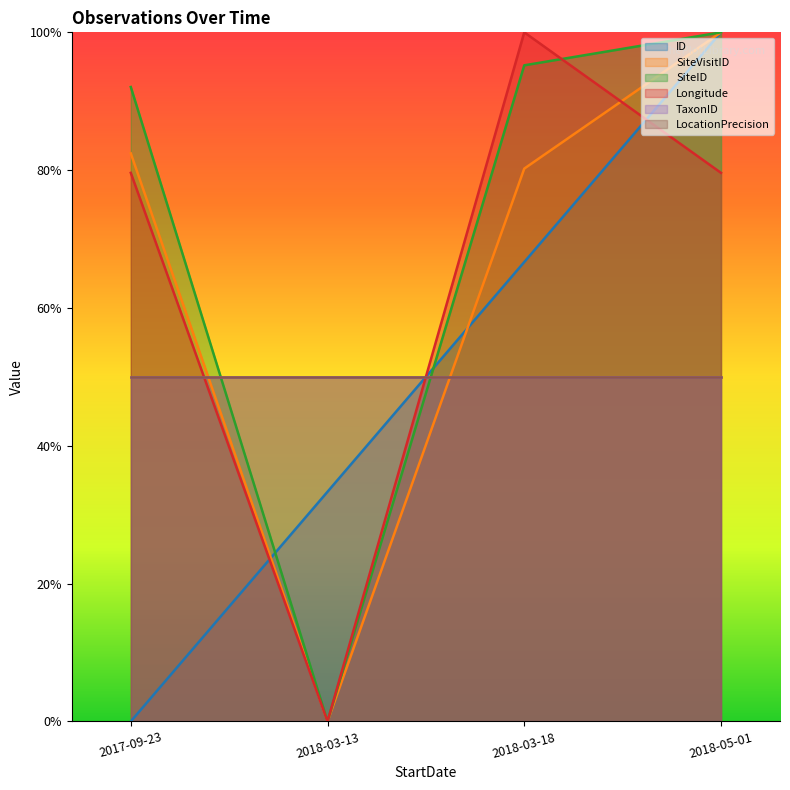

At which label is ID closest to 0?

2017-09-23